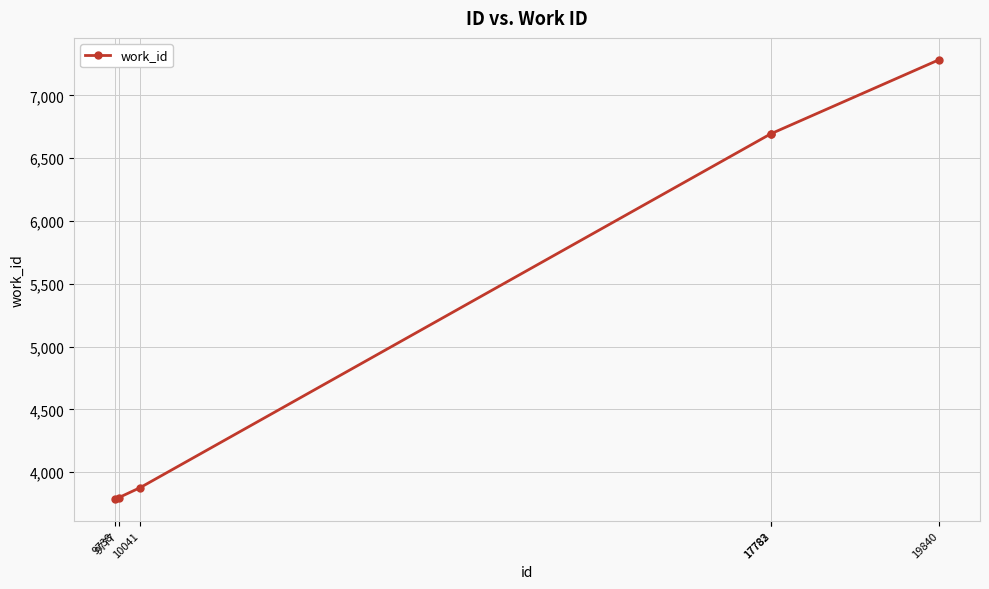

What is the value of the 5th point from the left?

6696